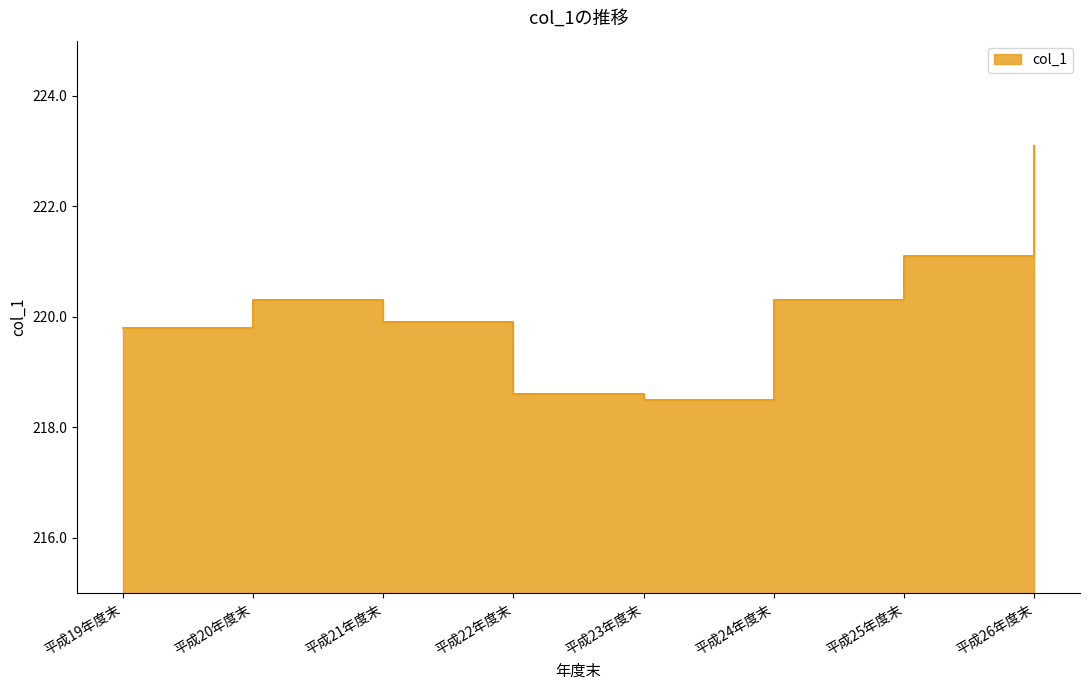

List the labels in order of value, largest first.

平成26年度末, 平成25年度末, 平成20年度末, 平成24年度末, 平成21年度末, 平成19年度末, 平成22年度末, 平成23年度末